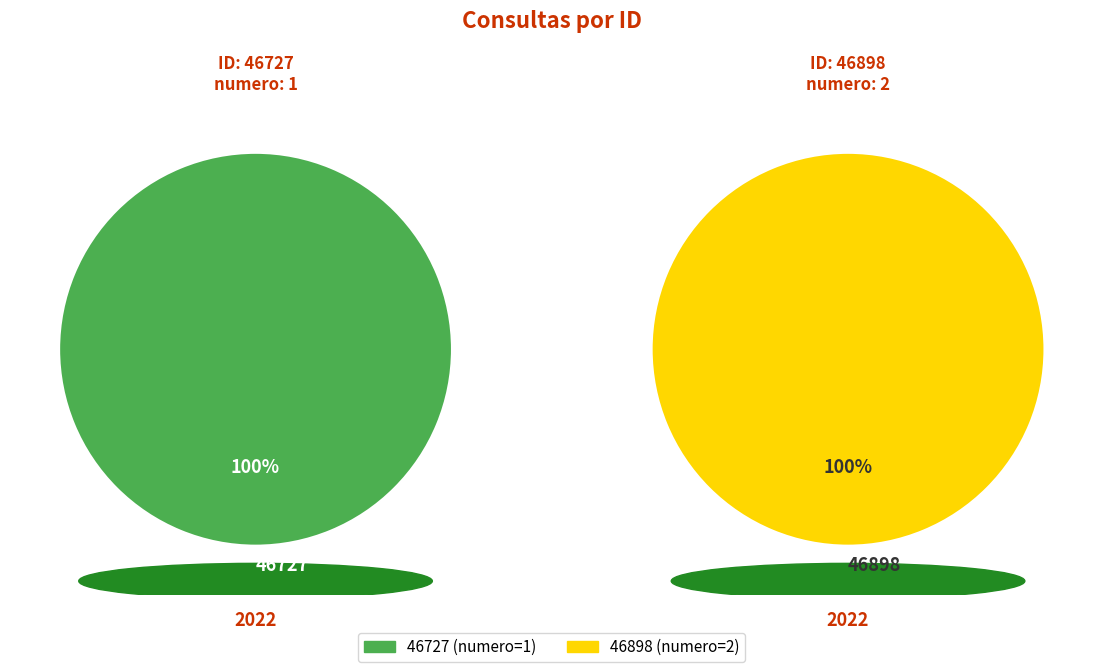

Approximately how many times larger is the value at 46727 compared to 46898?

0.5